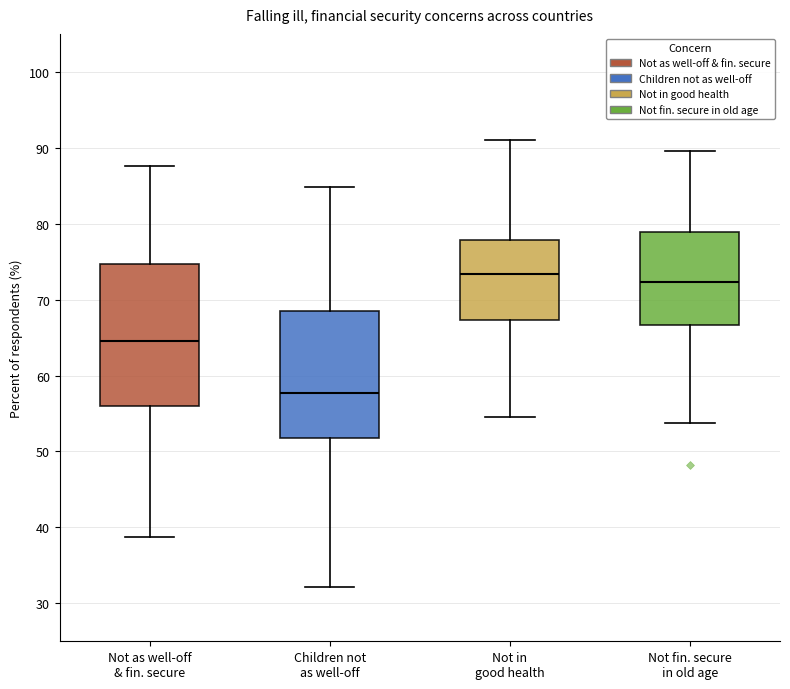

Which box's median line is the highest?

Not in good health